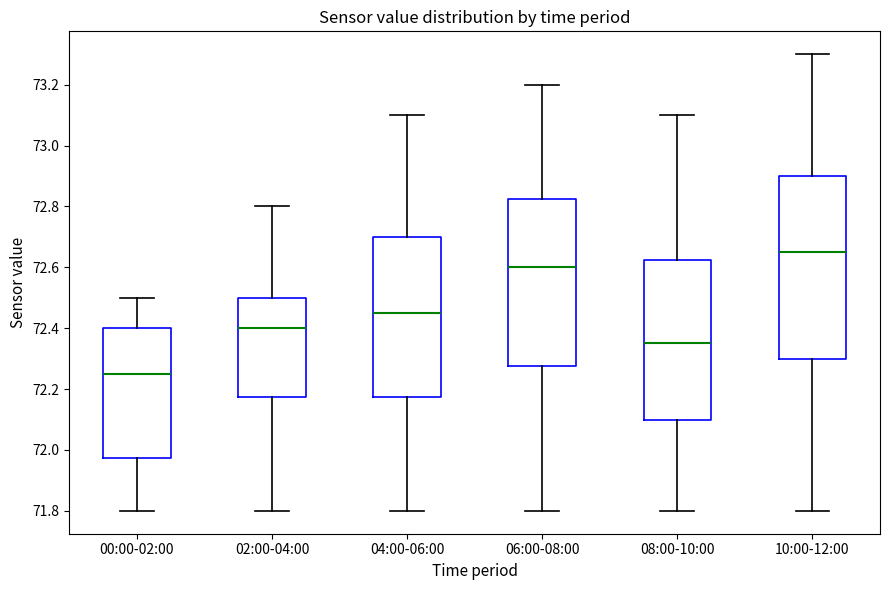

Which box's median line is the highest?

10:00-12:00